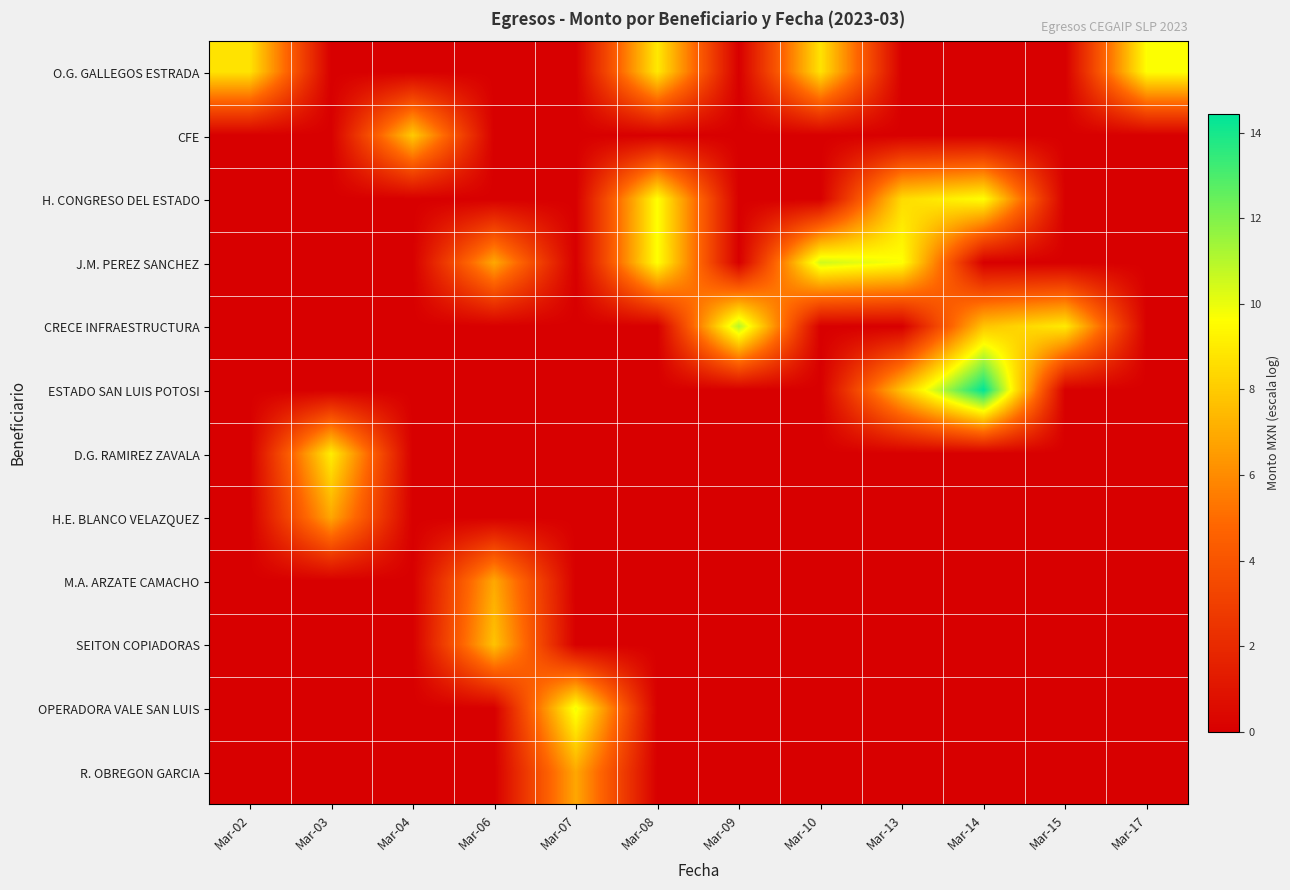

Reading right to left, extract all data points from this chart.

O.G. GALLEGOS ESTRADA: Mar-17=9.7	Mar-15=0.0	Mar-14=0.0	Mar-13=0.0	Mar-10=8.8	Mar-09=0.0	Mar-08=8.9	Mar-07=0.0	Mar-06=0.0	Mar-04=0.0	Mar-03=0.0	Mar-02=8.8
CFE: Mar-17=0.0	Mar-15=0.0	Mar-14=0.0	Mar-13=0.0	Mar-10=0.0	Mar-09=0.0	Mar-08=0.0	Mar-07=0.0	Mar-06=0.0	Mar-04=8.0	Mar-03=0.0	Mar-02=0.0
H. CONGRESO DEL ESTADO: Mar-17=0.0	Mar-15=0.0	Mar-14=9.6	Mar-13=8.5	Mar-10=0.0	Mar-09=0.0	Mar-08=9.6	Mar-07=0.0	Mar-06=0.0	Mar-04=0.0	Mar-03=0.0	Mar-02=0.0
J.M. PEREZ SANCHEZ: Mar-17=0.0	Mar-15=0.0	Mar-14=0.0	Mar-13=9.7	Mar-10=10.5	Mar-09=0.0	Mar-08=9.7	Mar-07=0.0	Mar-06=6.9	Mar-04=0.0	Mar-03=0.0	Mar-02=0.0
CRECE INFRAESTRUCTURA: Mar-17=0.0	Mar-15=9.0	Mar-14=7.8	Mar-13=0.0	Mar-10=0.0	Mar-09=11.0	Mar-08=0.0	Mar-07=0.0	Mar-06=0.0	Mar-04=0.0	Mar-03=0.0	Mar-02=0.0
ESTADO SAN LUIS POTOSI: Mar-17=0.0	Mar-15=0.0	Mar-14=14.4	Mar-13=7.8	Mar-10=0.0	Mar-09=0.0	Mar-08=0.0	Mar-07=0.0	Mar-06=0.0	Mar-04=0.0	Mar-03=0.0	Mar-02=0.0
D.G. RAMIREZ ZAVALA: Mar-17=0.0	Mar-15=0.0	Mar-14=0.0	Mar-13=0.0	Mar-10=0.0	Mar-09=0.0	Mar-08=0.0	Mar-07=0.0	Mar-06=0.0	Mar-04=0.0	Mar-03=9.1	Mar-02=0.0
H.E. BLANCO VELAZQUEZ: Mar-17=0.0	Mar-15=0.0	Mar-14=0.0	Mar-13=0.0	Mar-10=0.0	Mar-09=0.0	Mar-08=0.0	Mar-07=0.0	Mar-06=0.0	Mar-04=0.0	Mar-03=6.9	Mar-02=0.0
M.A. ARZATE CAMACHO: Mar-17=0.0	Mar-15=0.0	Mar-14=0.0	Mar-13=0.0	Mar-10=0.0	Mar-09=0.0	Mar-08=0.0	Mar-07=0.0	Mar-06=6.9	Mar-04=0.0	Mar-03=0.0	Mar-02=0.0
SEITON COPIADORAS: Mar-17=0.0	Mar-15=0.0	Mar-14=0.0	Mar-13=0.0	Mar-10=0.0	Mar-09=0.0	Mar-08=0.0	Mar-07=0.0	Mar-06=7.7	Mar-04=0.0	Mar-03=0.0	Mar-02=0.0
OPERADORA VALE SAN LUIS: Mar-17=0.0	Mar-15=0.0	Mar-14=0.0	Mar-13=0.0	Mar-10=0.0	Mar-09=0.0	Mar-08=0.0	Mar-07=9.9	Mar-06=0.0	Mar-04=0.0	Mar-03=0.0	Mar-02=0.0
R. OBREGON GARCIA: Mar-17=0.0	Mar-15=0.0	Mar-14=0.0	Mar-13=0.0	Mar-10=0.0	Mar-09=0.0	Mar-08=0.0	Mar-07=6.9	Mar-06=0.0	Mar-04=0.0	Mar-03=0.0	Mar-02=0.0